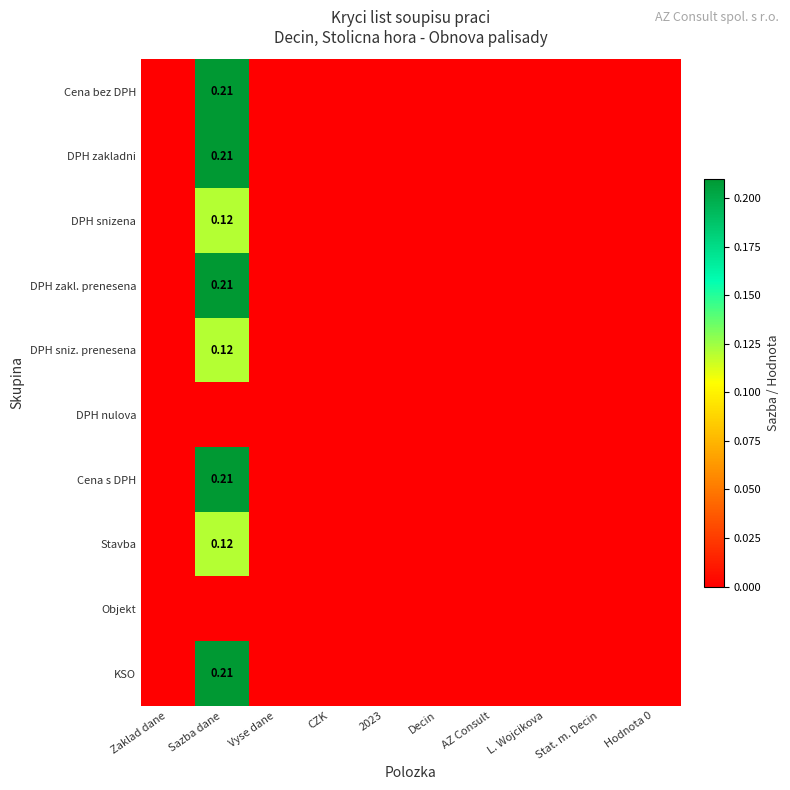

Which category has the highest value in the Cena s DPH series?

Sazba dane